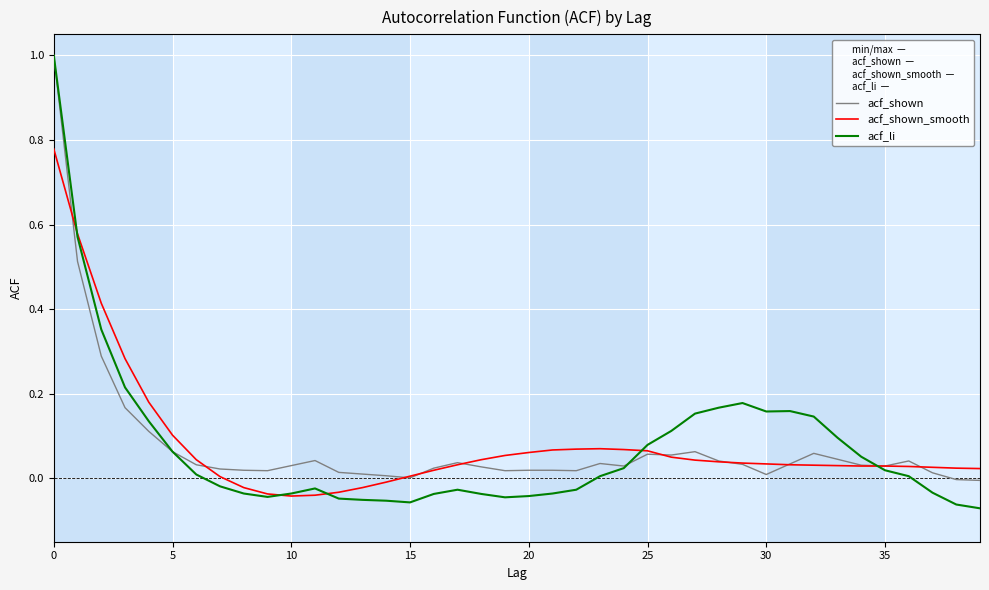

Which series has the largest range (max minus min)?

acf_li